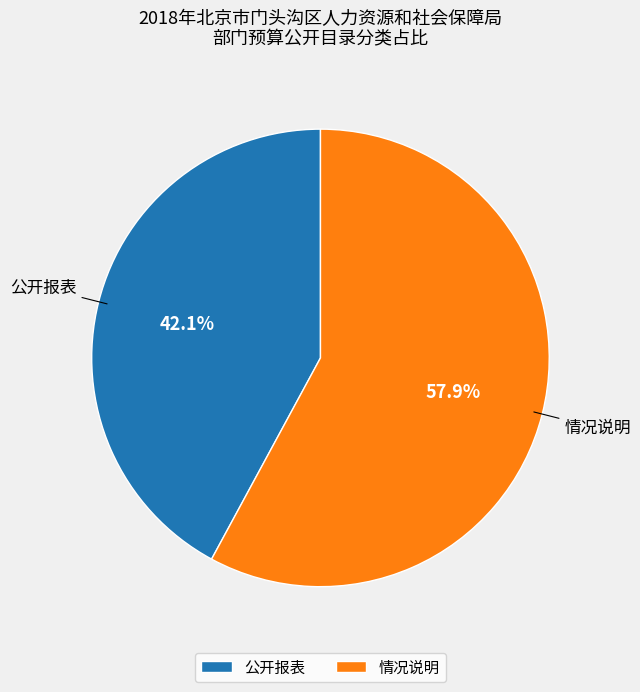

To the nearest percent, what portion does 情况说明 represent?

58%